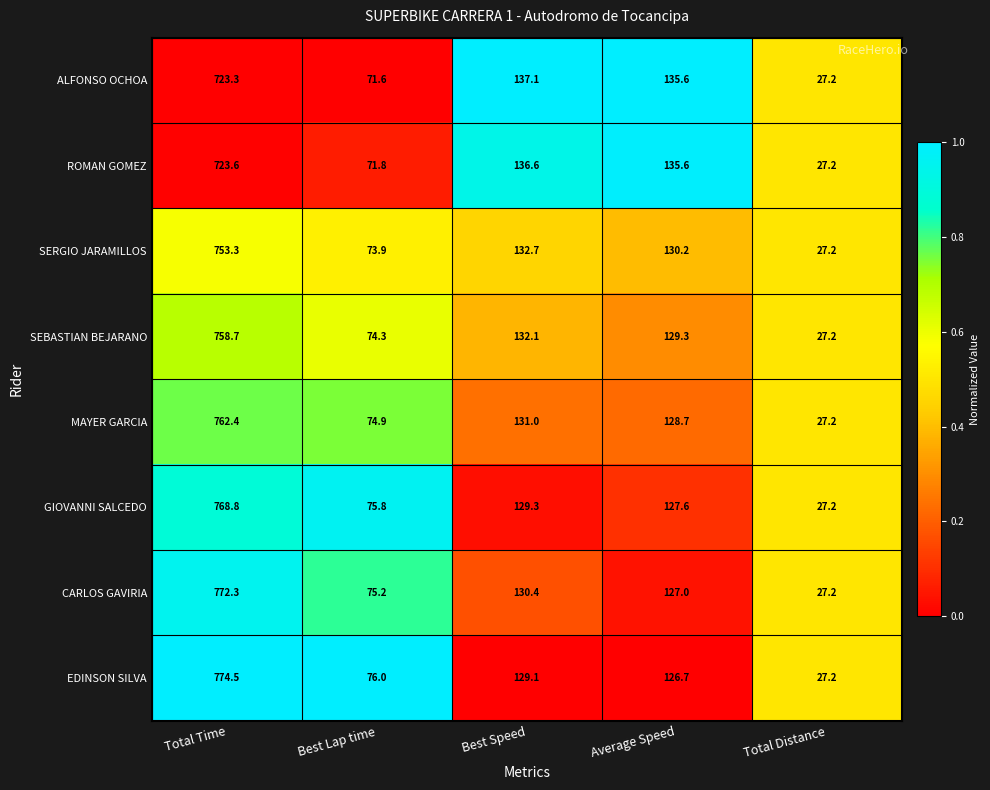

Rank the series at Best Speed from highest to lowest value.

ALFONSO OCHOA, ROMAN GOMEZ, SERGIO JARAMILLOS, SEBASTIAN BEJARANO, MAYER GARCIA, CARLOS GAVIRIA, GIOVANNI SALCEDO, EDINSON SILVA